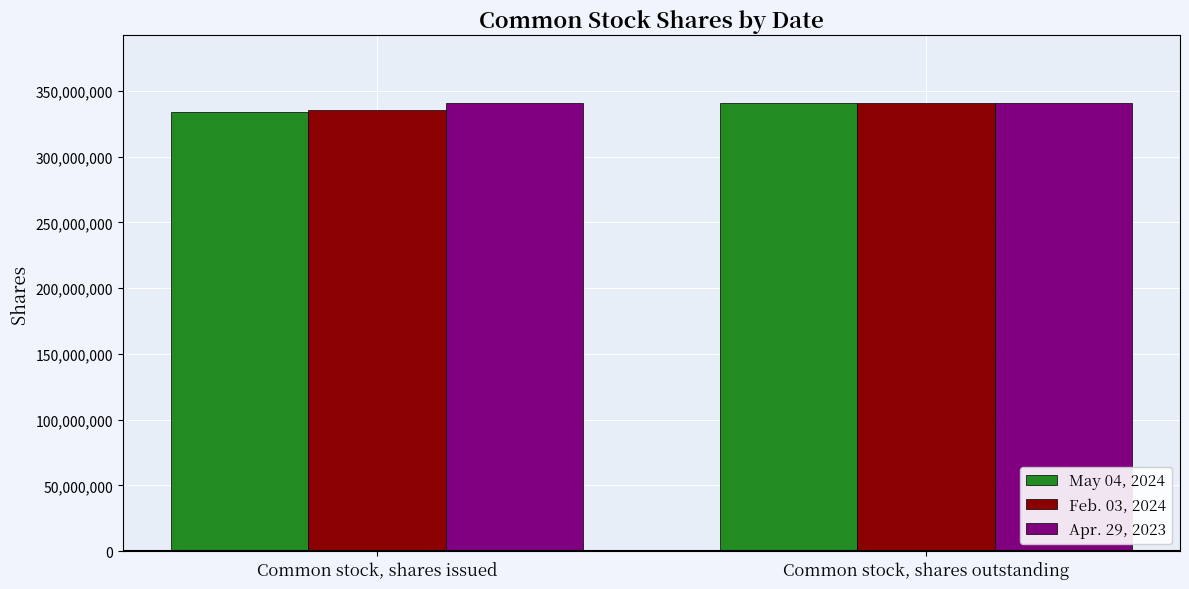

Where is Feb. 03, 2024 nearest to the value 338108500?

Common stock, shares issued